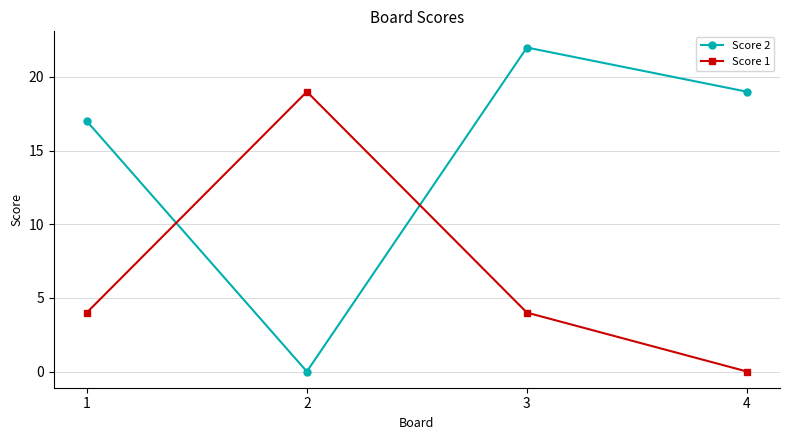

In Score 1, how many points are higher than both neighbors (excluding endpoints)?

1